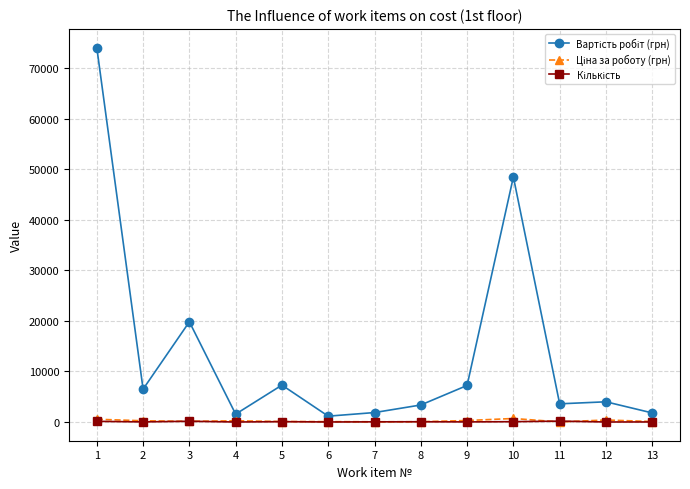

Rank the series by their maximum value, from highest to lowest.

Вартість робіт (грн), Ціна за роботу (грн), Кількість